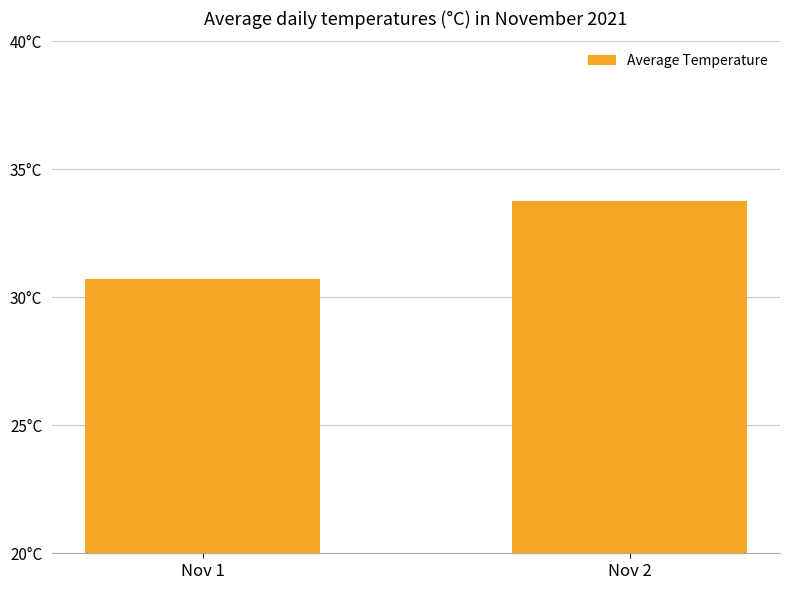

Are the bars horizontal?

No